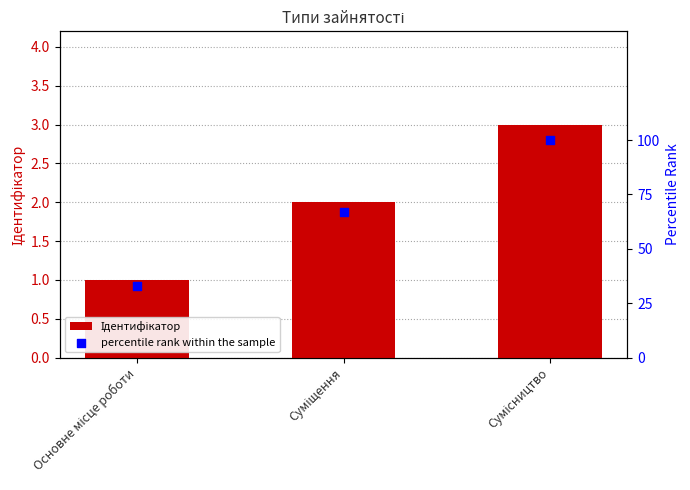

What is the total value across all series at Сумісництво?

103